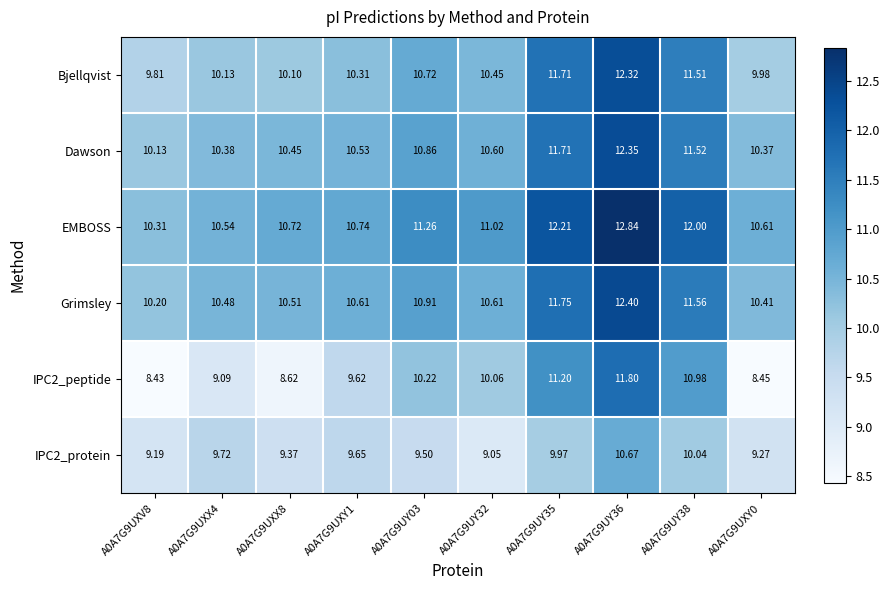

Which series changed the most between A0A7G9UXX4 and A0A7G9UXX8?

IPC2_peptide